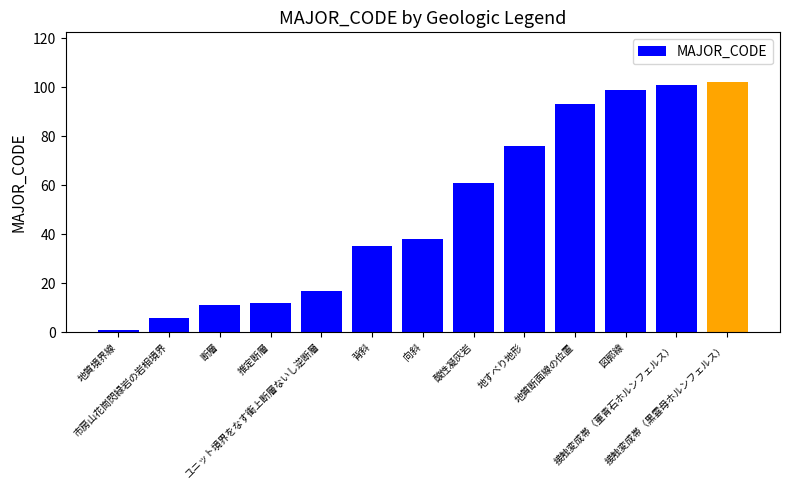

Reading left to right, list all the values displayed in this chart.

1	6	11	12	17	35	38	61	76	93	99	101	102